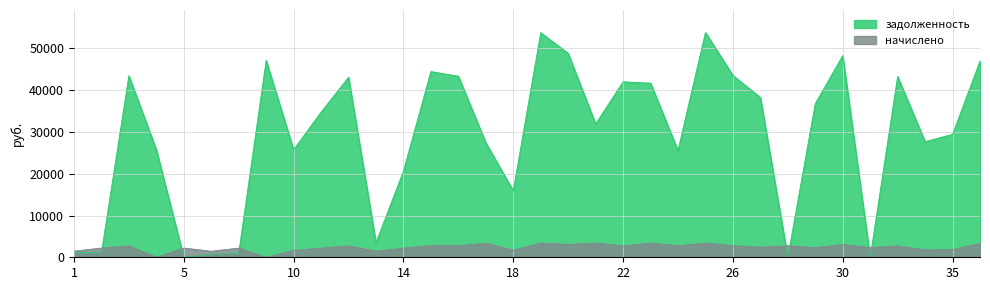

Which has a higher value, 30 or 11?

30